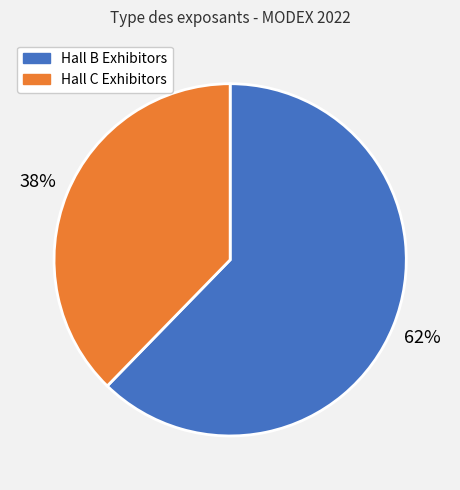

To the nearest percent, what is the average slice percentage?

50%